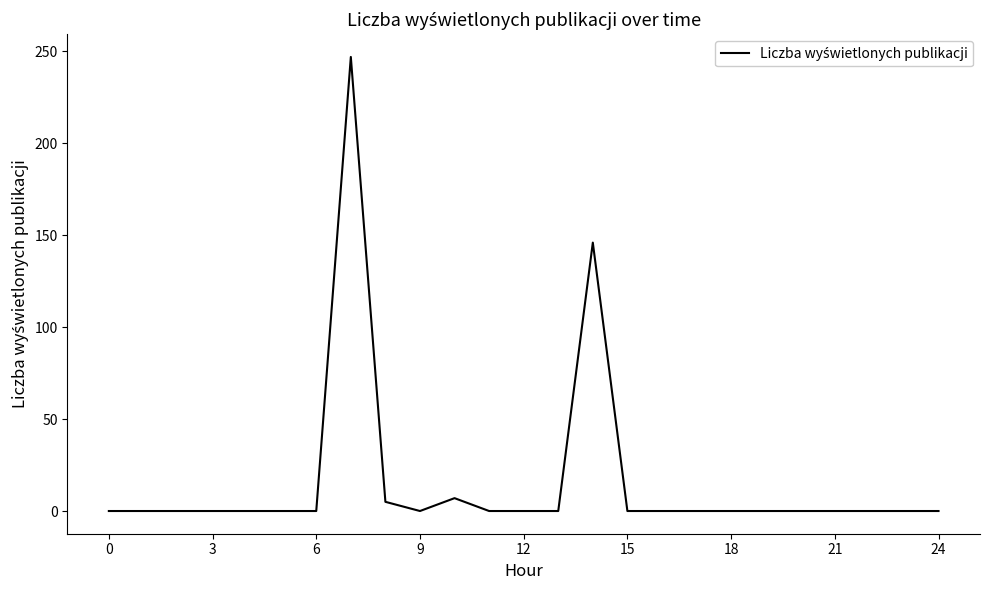

What is the difference between the maximum and minimum values?

247